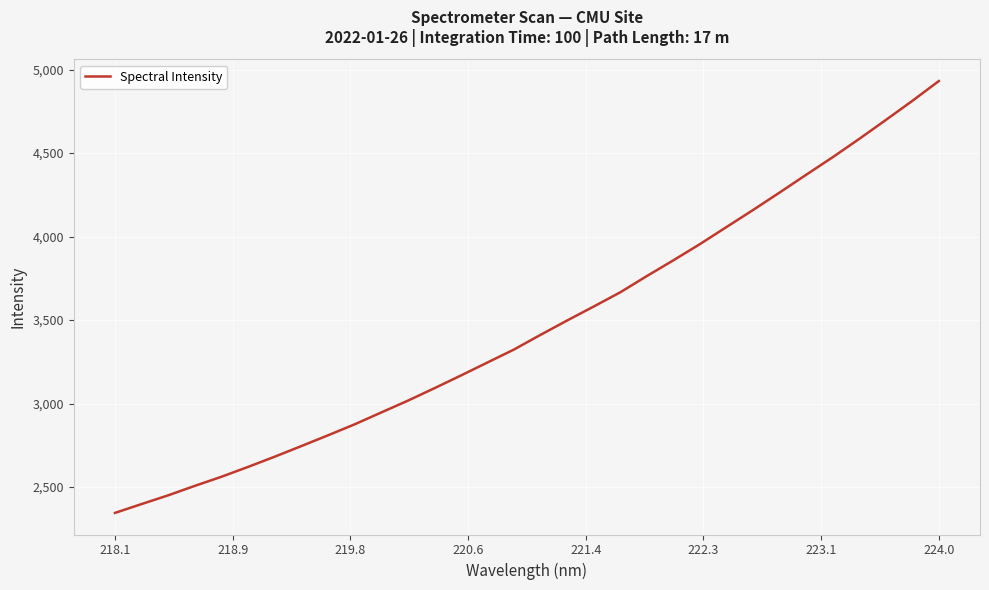

What is the minimum value shown in the chart?

2345.2